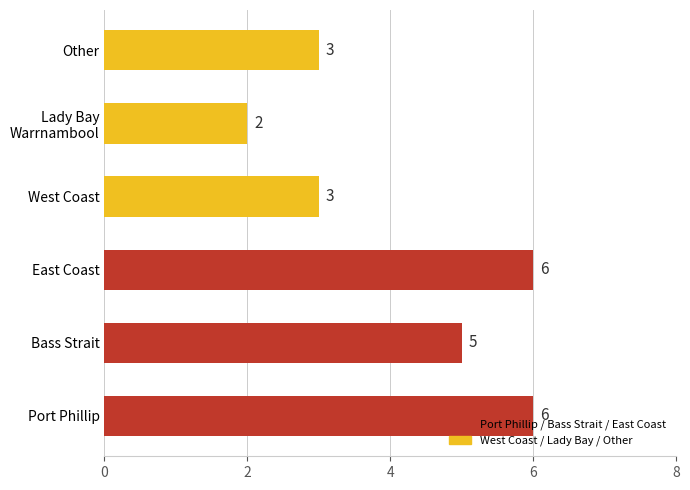

What is the change in value from Port Phillip to Other?

-3